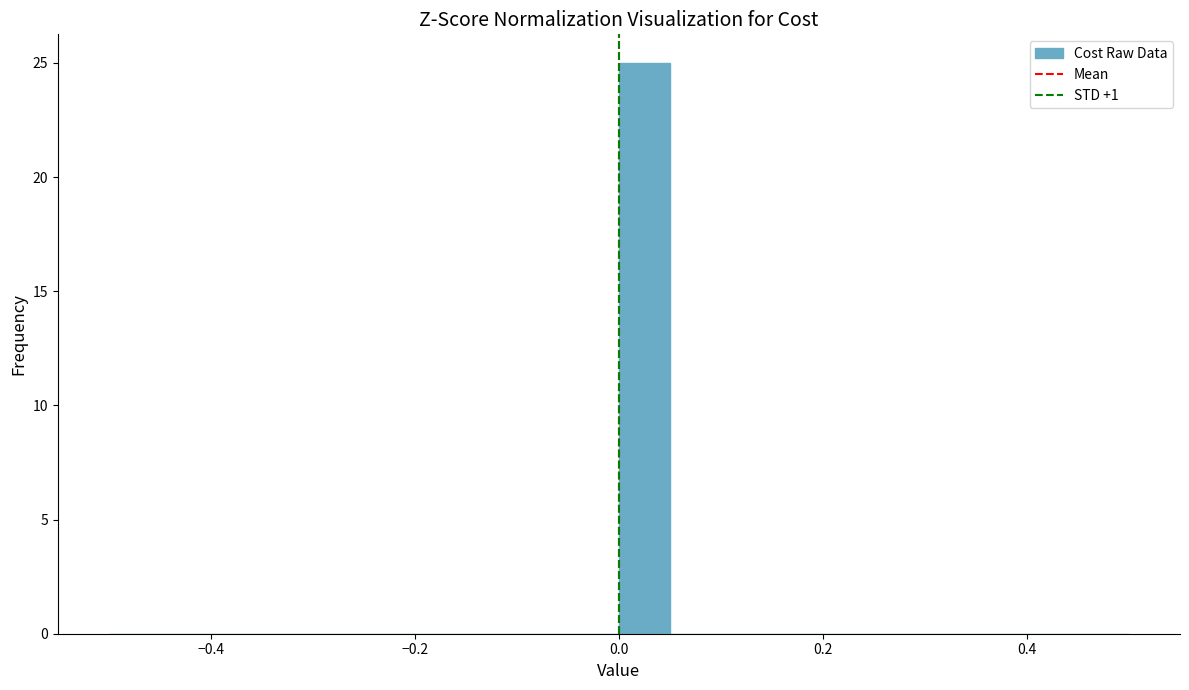

Around what value on the x-axis is the tallest bar? Give the approximate position of its centre, as read against the axis.

0.02